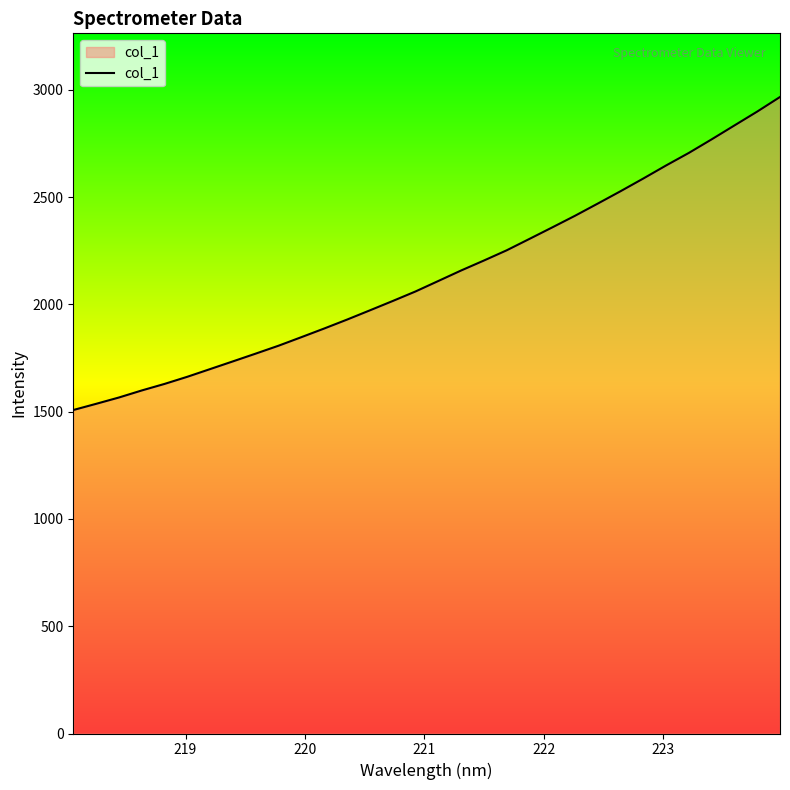

What is the minimum value shown in the chart?

1507.6